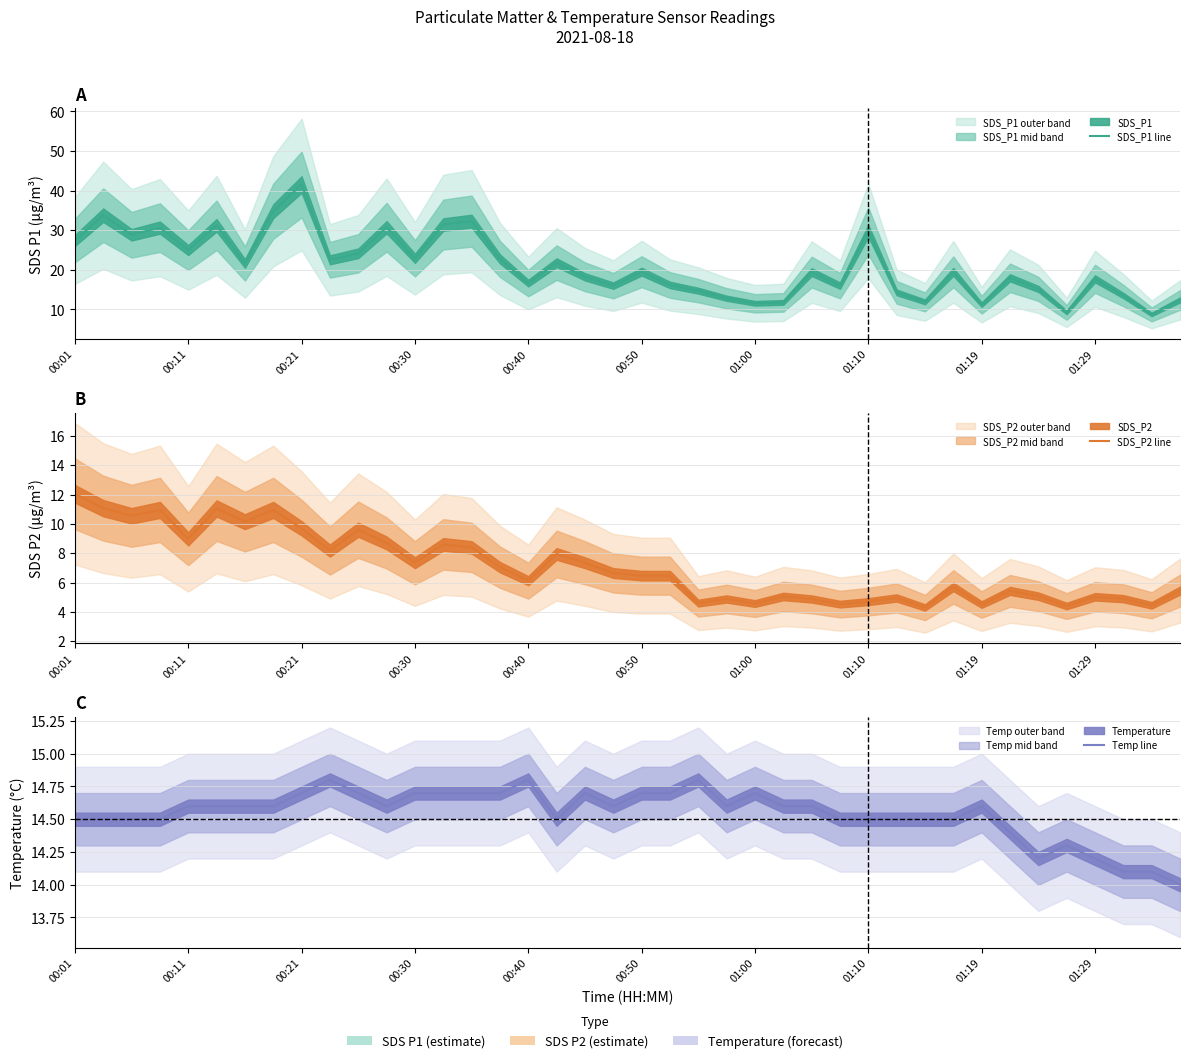

True or false: Temp line and SDS_P1 line intersect in this chart.

True